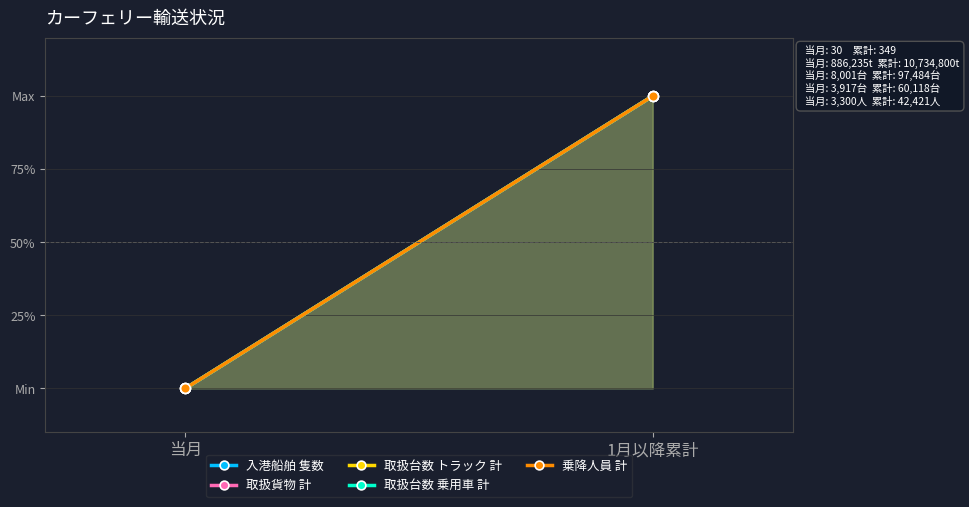

Between 1月以降累計 and 当月, which is larger?

1月以降累計